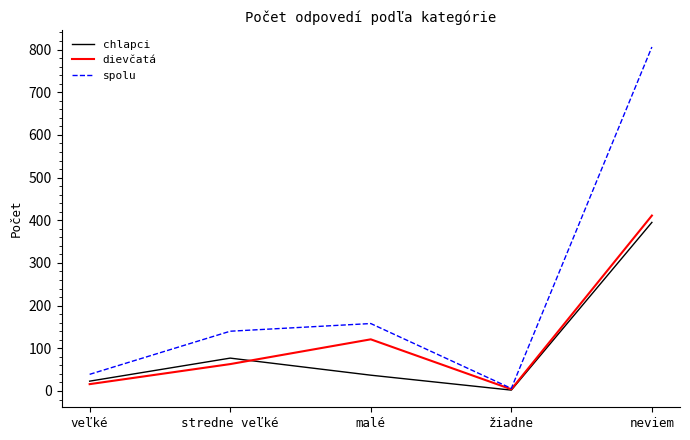

How many interior local valleys does the chlapci series have?

1